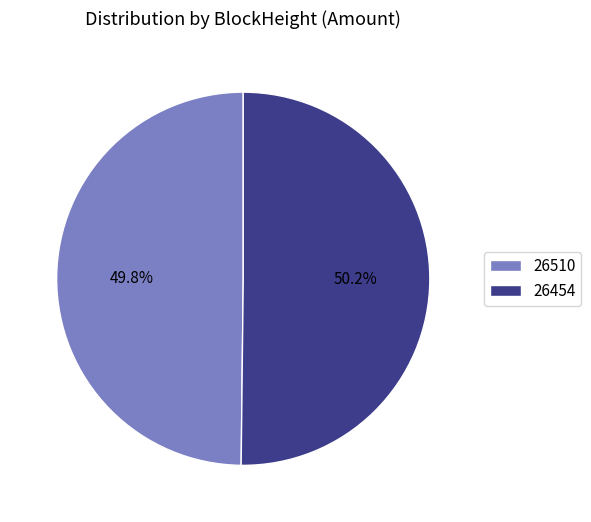

How many segments does this pie chart have?

2